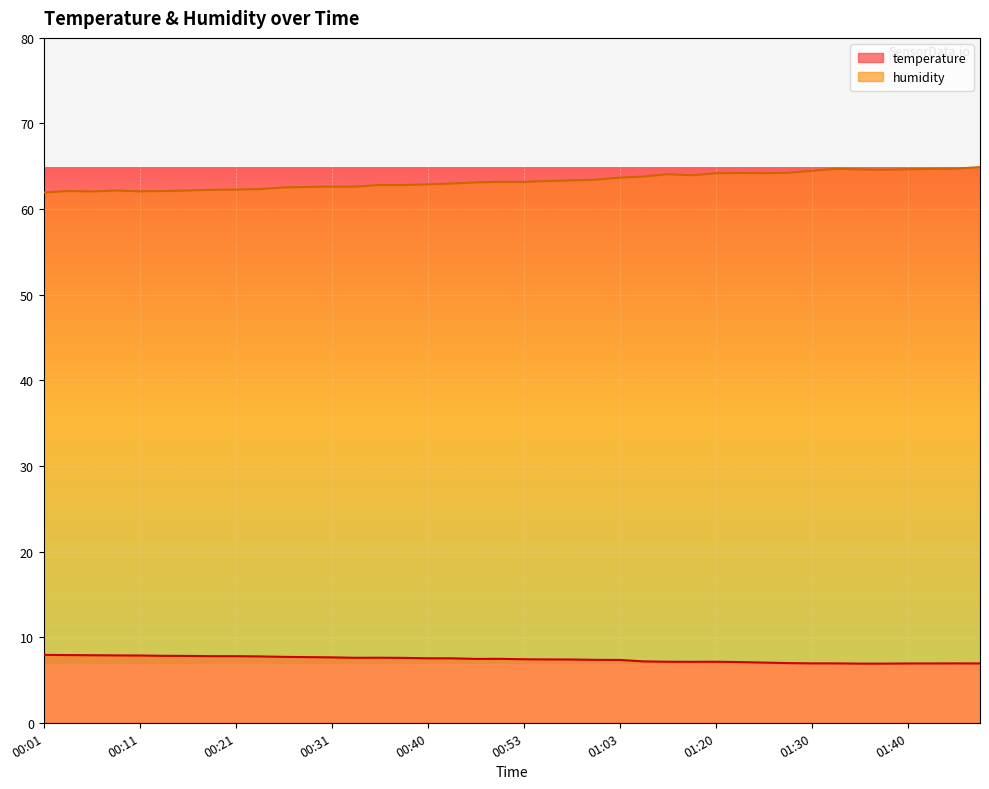

True or false: temperature and humidity cross at least once.

False